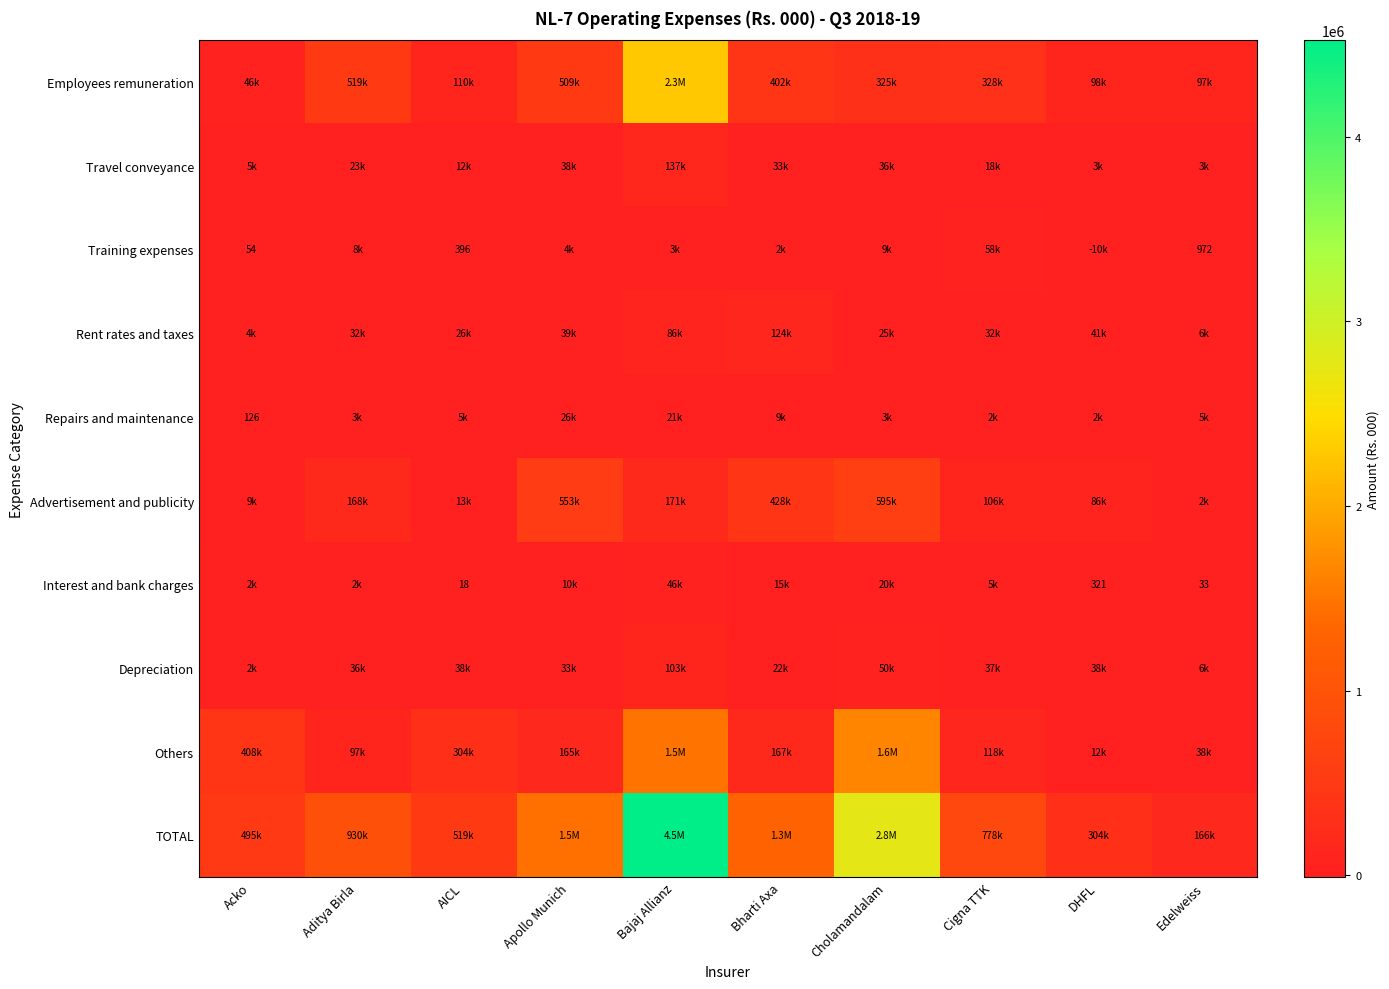

At how many categories does at least one series exceed 3455929?

1